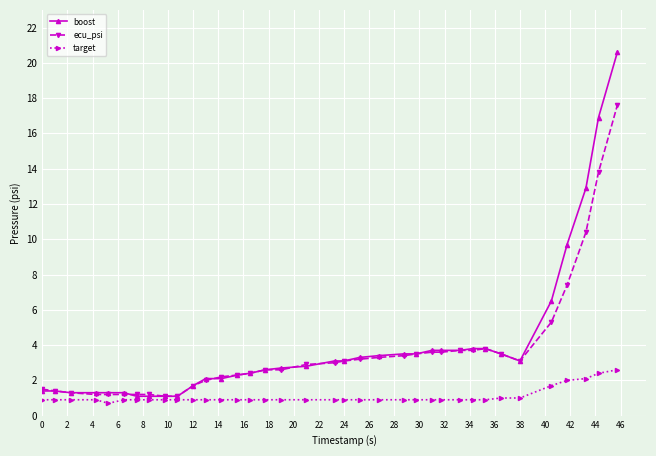

Which series has the widest spread of values?

boost